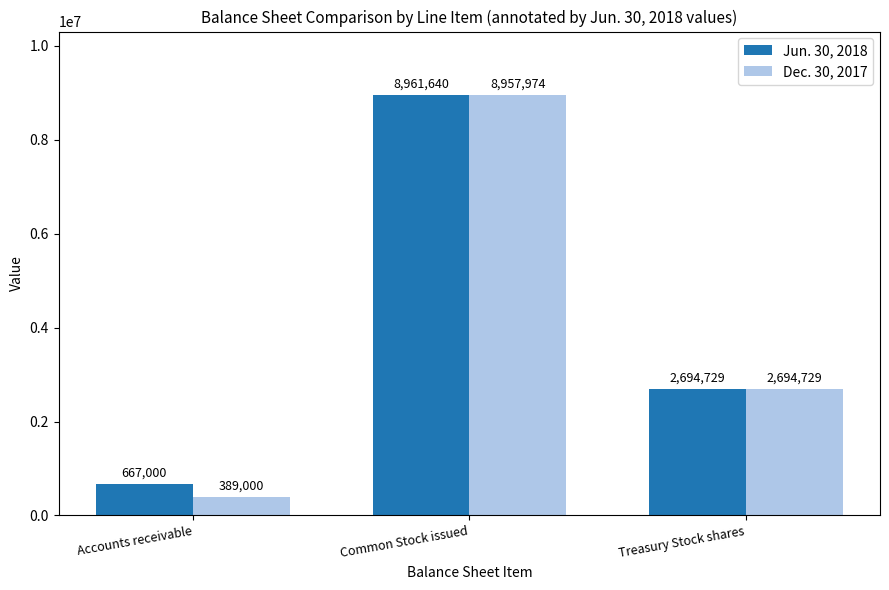

Which series has the largest total across all categories?

Jun. 30, 2018